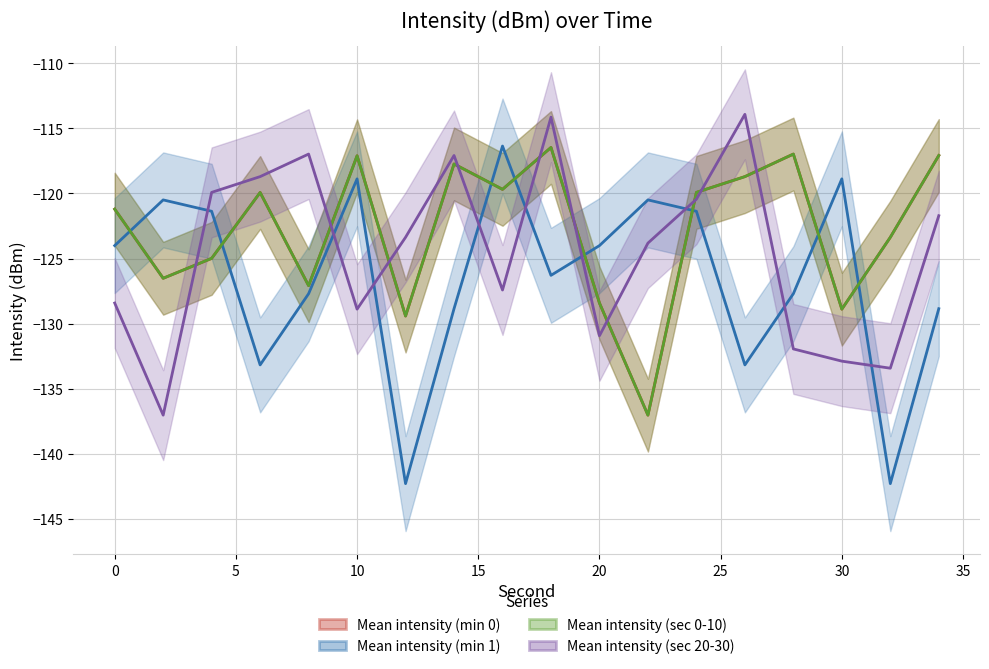

True or false: Mean intensity (min 1) has a value of -64.0 at 14.

False